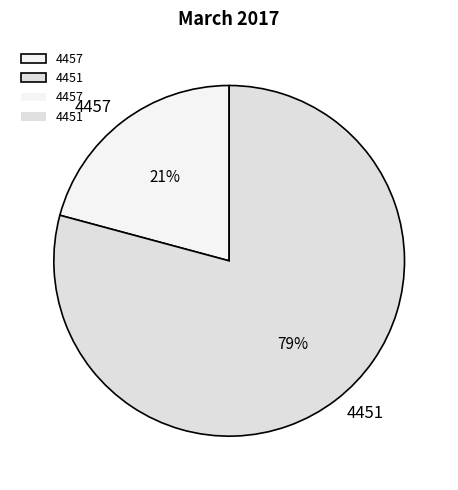

How many segments does this pie chart have?

2